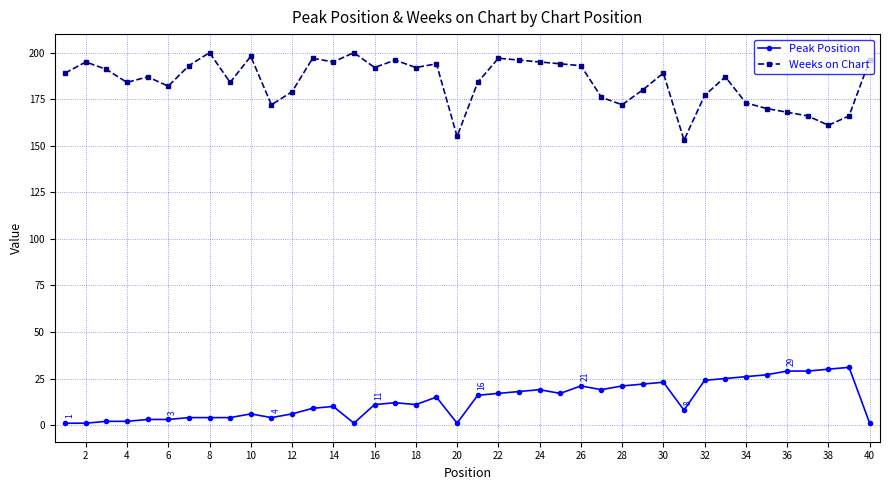

What is the maximum value shown in the chart?

200